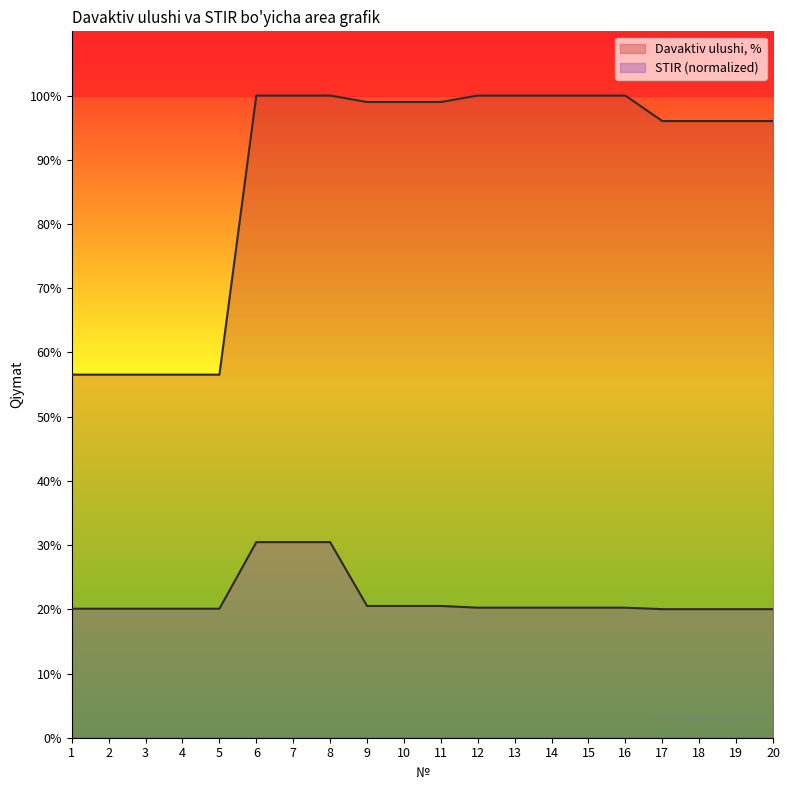

What is the value of the Davaktiv ulushi, % point at the 20th from the left?

96.0